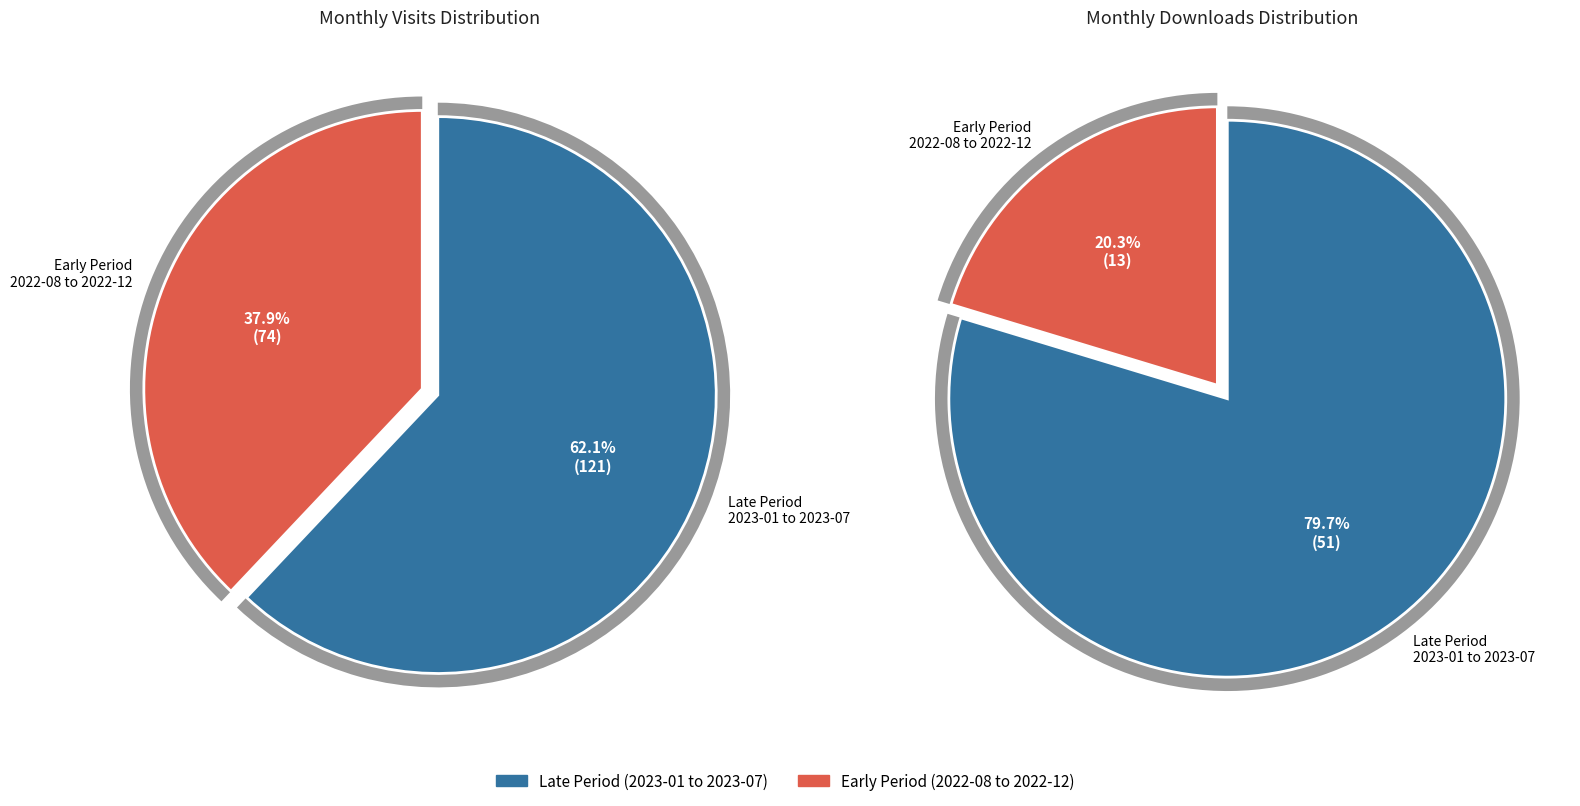

At 2023-01, list the series in order from largest to smallest.

monthly_visit, monthly_download_resource